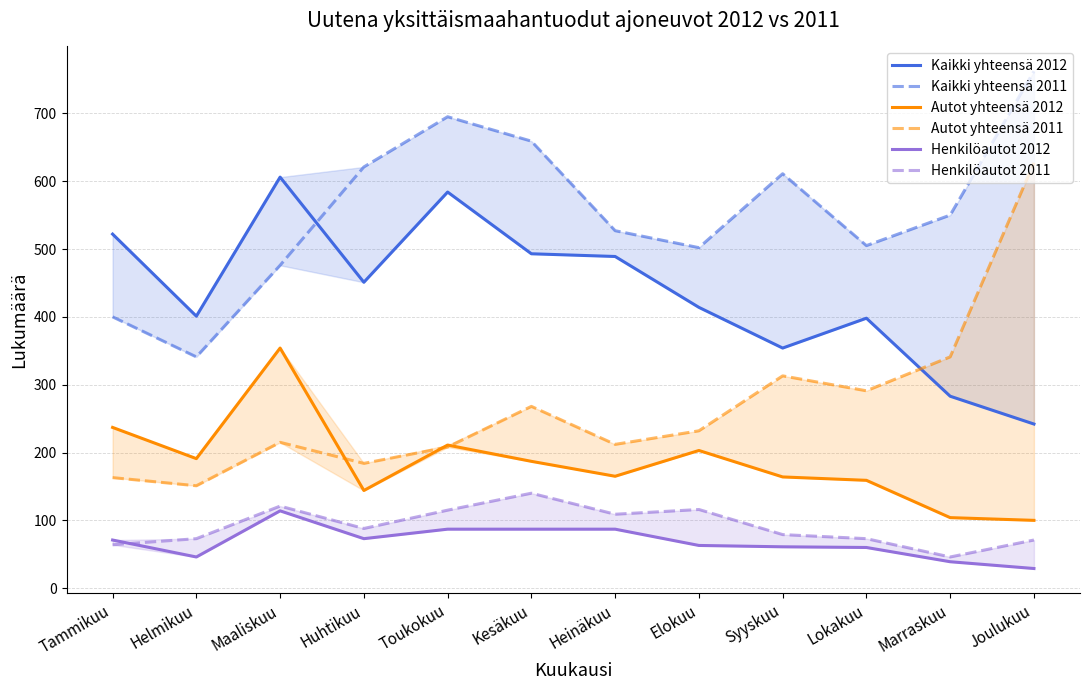

Where does the Kaikki yhteensä 2012 series first go above 451?

Tammikuu